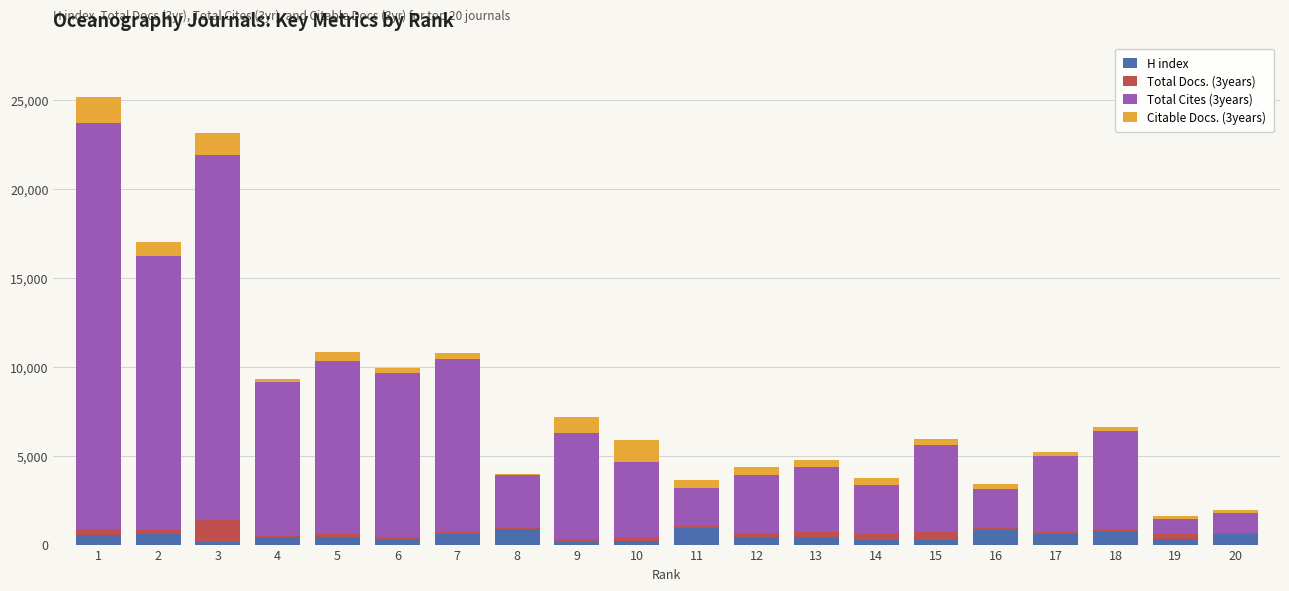

True or false: Total Docs. (3years) has a value of 332 at 14.

True